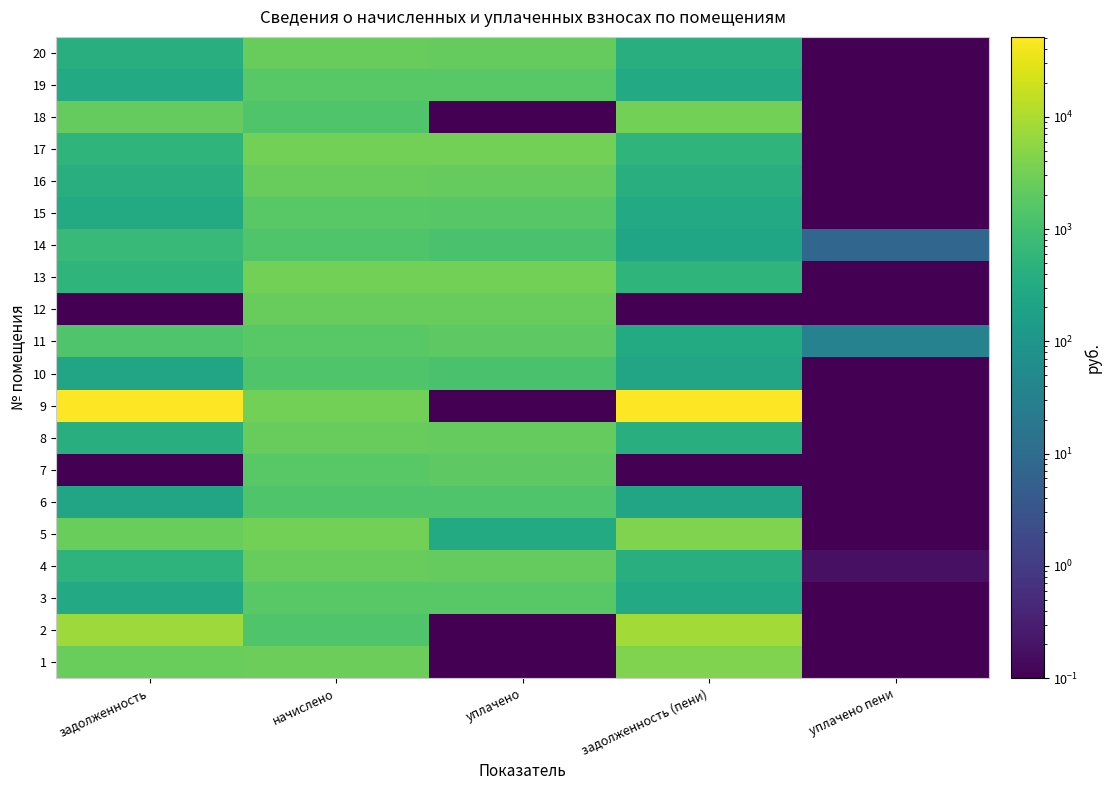

At which category is the sum across all series the highest?

задолженность (пени)